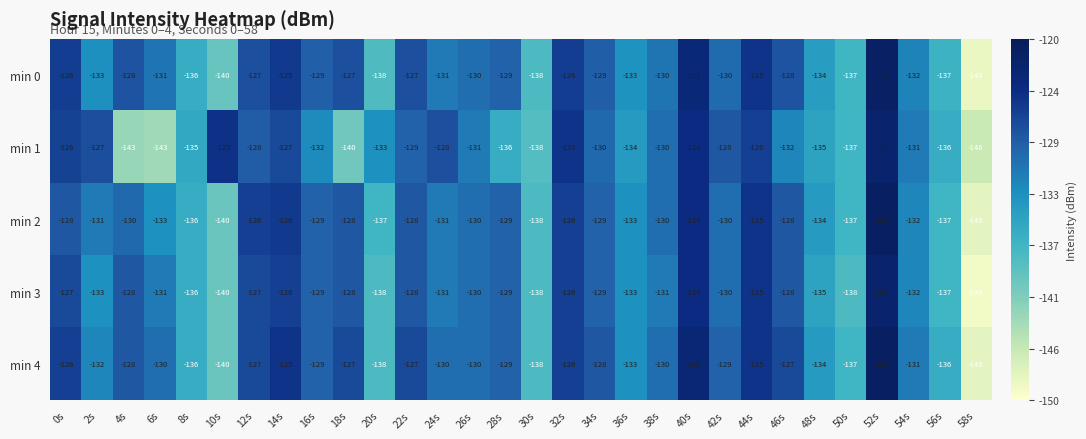

What is the total value across all series at 2s?

-656.1